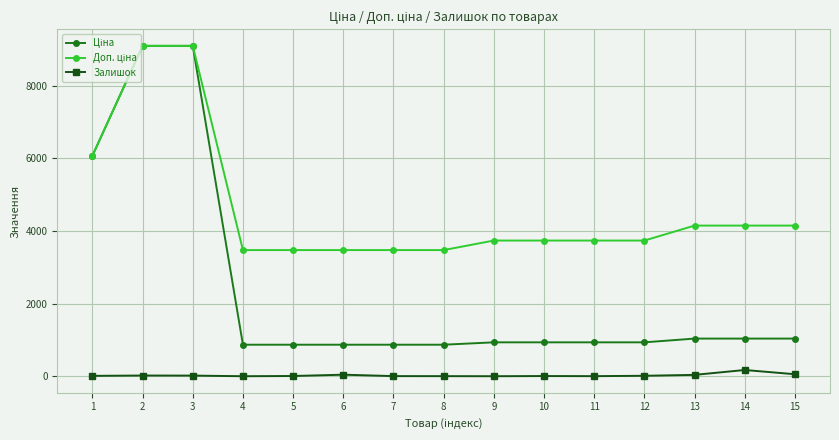

True or false: Залишок has more than 0 interior local peaks.

True